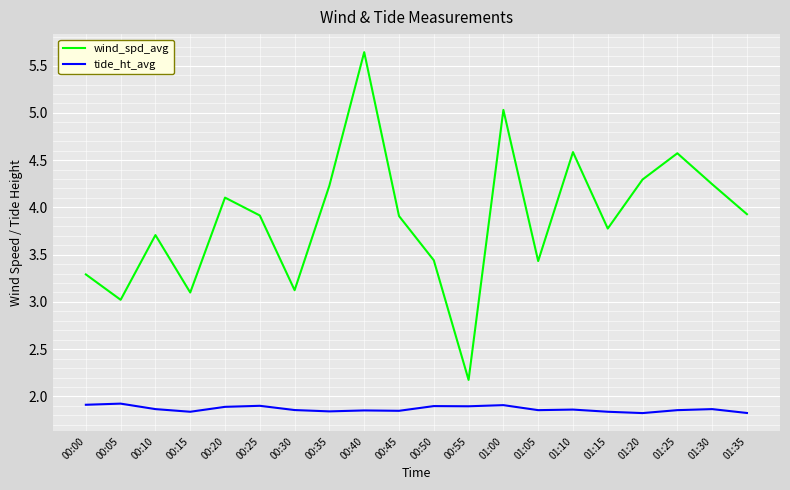

The value of tide_ht_avg at 01:20 is 1.1. True or false?

False